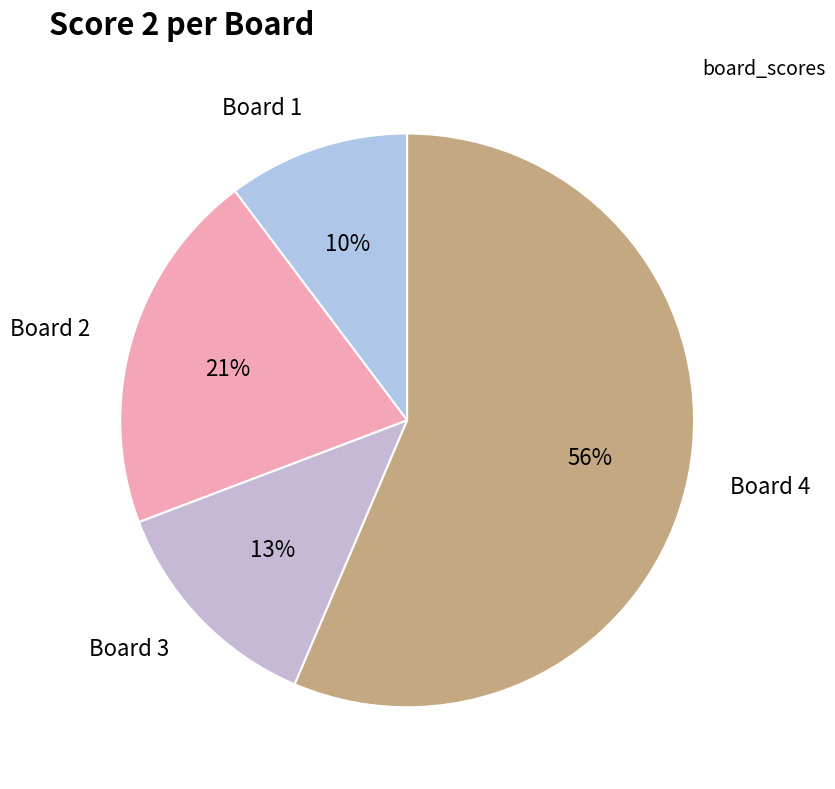

What percentage is the Board 4 slice, to the nearest percent?

56%